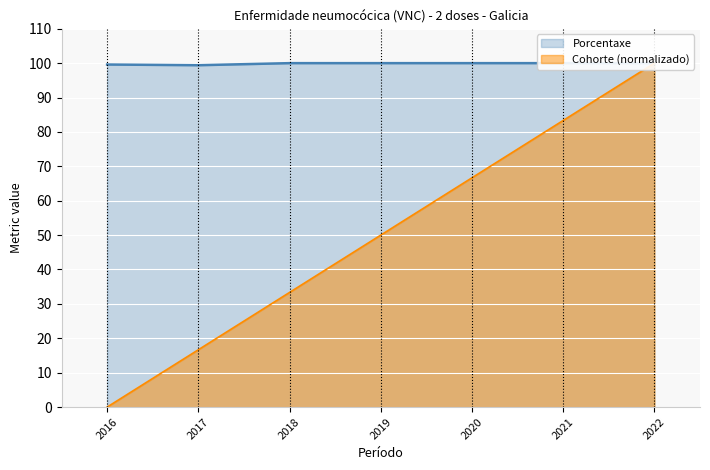

What is the sum of the Cohorte values at 2018 and 2021?

116.7